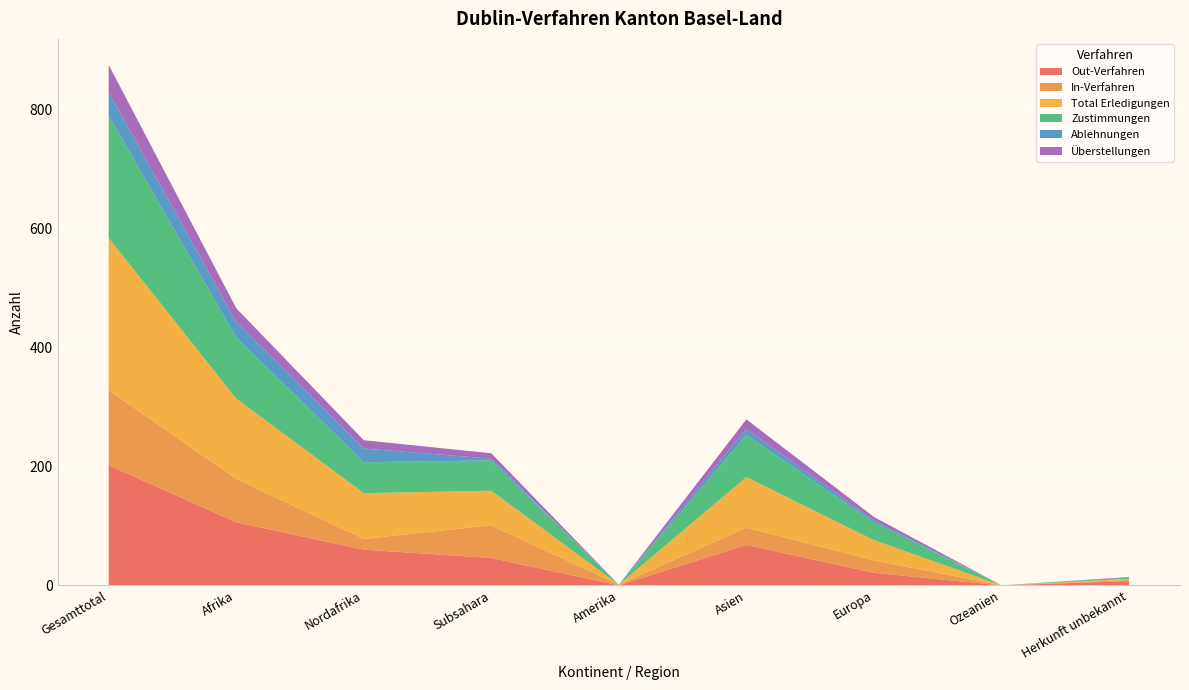

Reading left to right, transcribe all the data shown in this chart.

Out-Verfahren: 202	106	60	46	0	68	21	0	7
In-Verfahren: 126	73	18	55	1	29	21	0	2
Total Erledigungen: 256	135	77	58	0	85	34	0	2
Zustimmungen: 206	103	52	51	0	71	30	0	2
Ablehnungen: 39	26	23	3	0	10	3	0	0
Überstellungen: 46	23	14	9	0	16	6	0	1